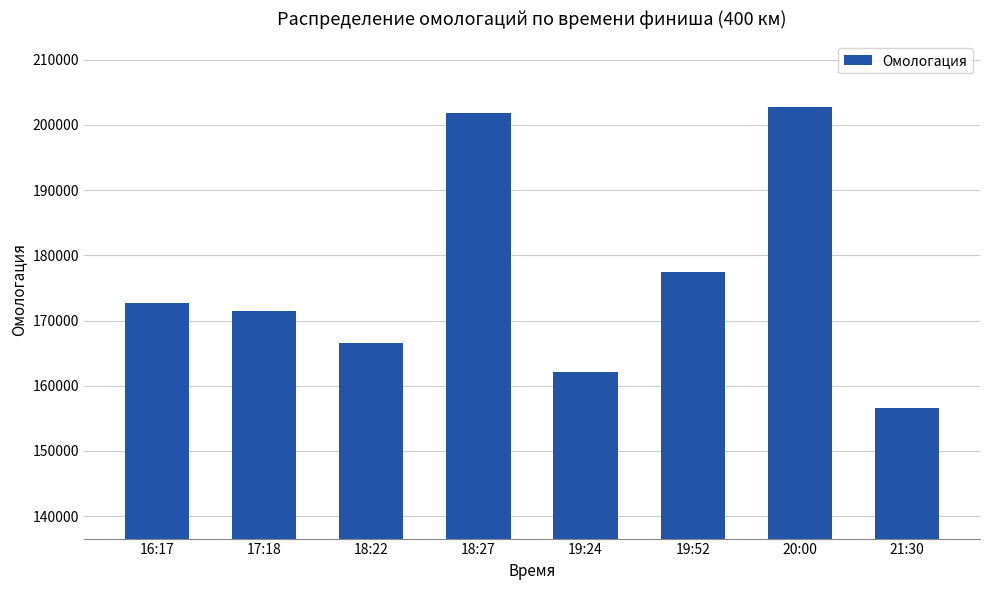

At which label is the value closest to 179686?

19:52